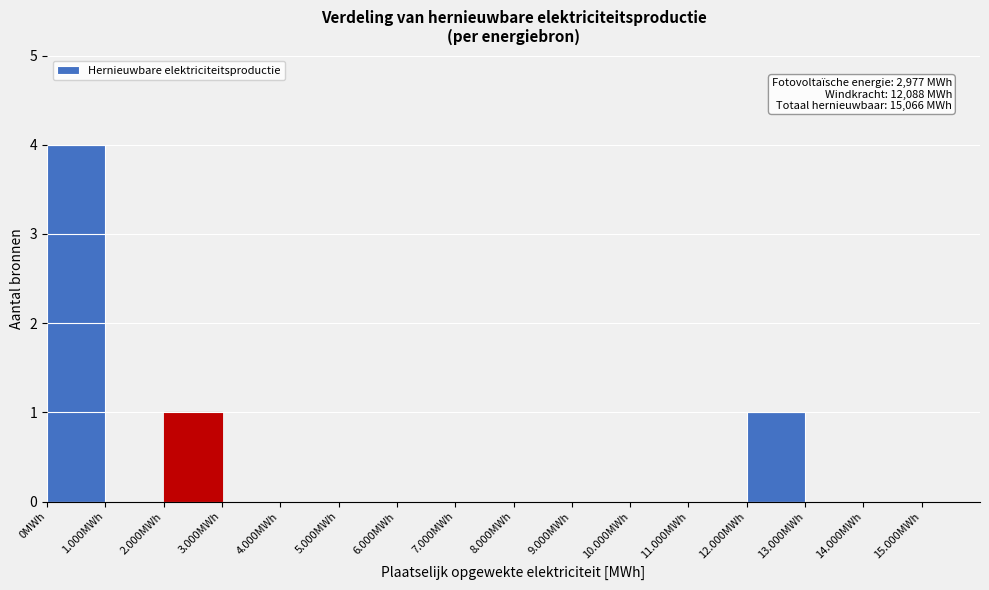

Reading left to right, extract all data points from this chart.

0MWh=4	1.000MWh=0	2.000MWh=1	3.000MWh=0	4.000MWh=0	5.000MWh=0	6.000MWh=0	7.000MWh=0	8.000MWh=0	9.000MWh=0	10.000MWh=0	11.000MWh=0	12.000MWh=1	13.000MWh=0	14.000MWh=0	15.000MWh=0